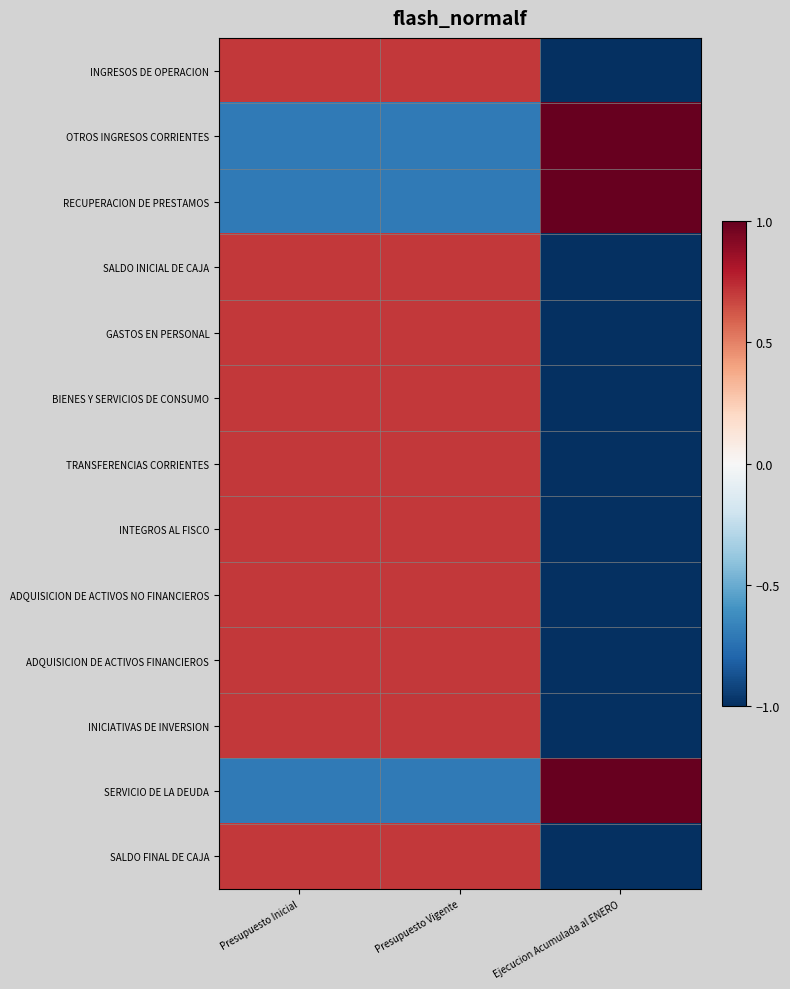

Which category has the highest value across all series?

Ejecucion Acumulada al ENERO